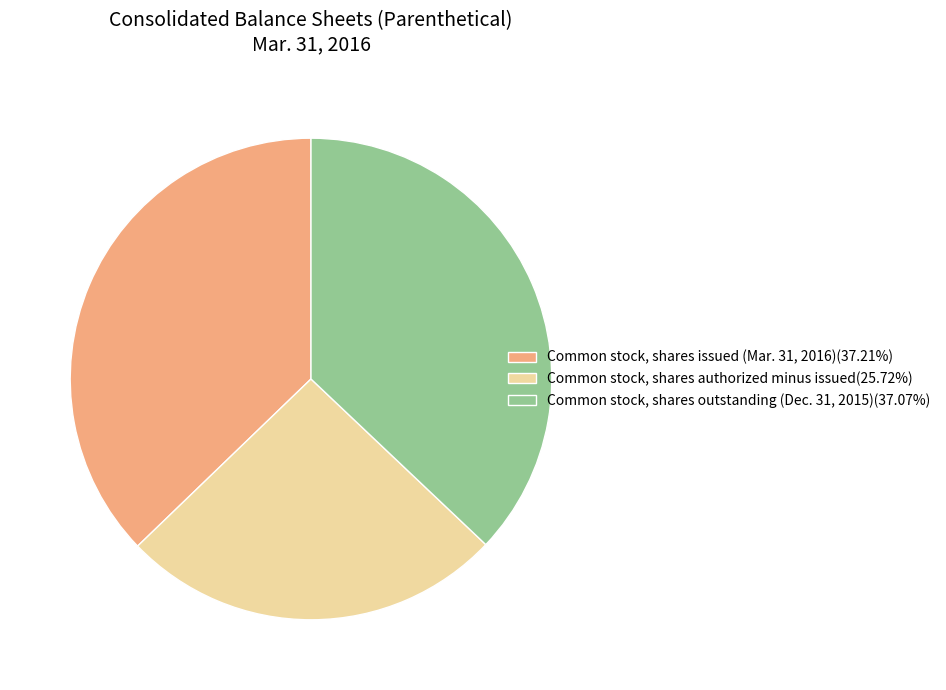

Does Common stock, shares issued (Mar. 31, 2016)(37.21%) represent more than half of the total?

No